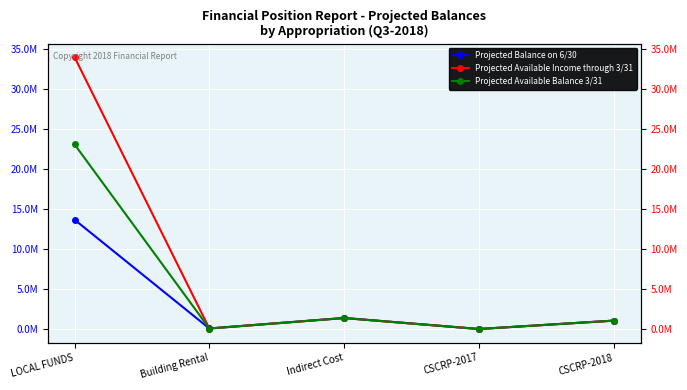

Which series has the largest total across all categories?

Projected Available Income through 3/31